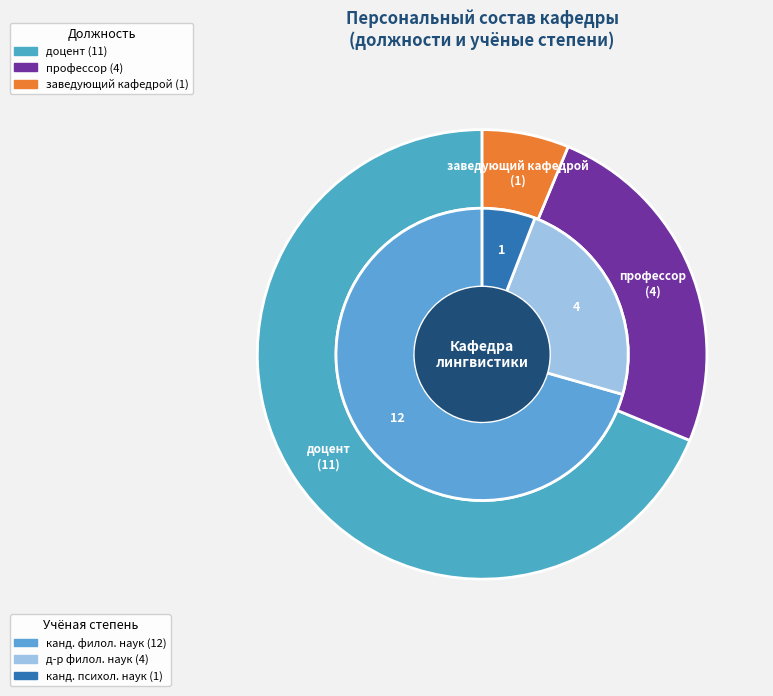

What percentage is the доцент slice, to the nearest percent?

69%